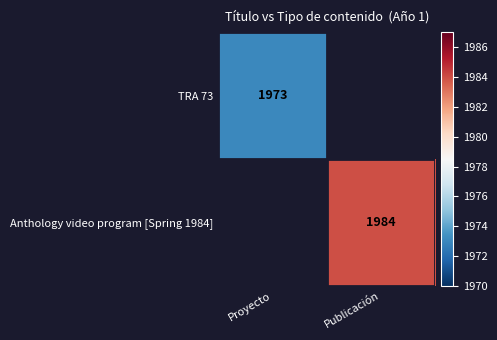

Is it true that Anthology video program [Spring 1984] equals 3532 at Publicación?

False